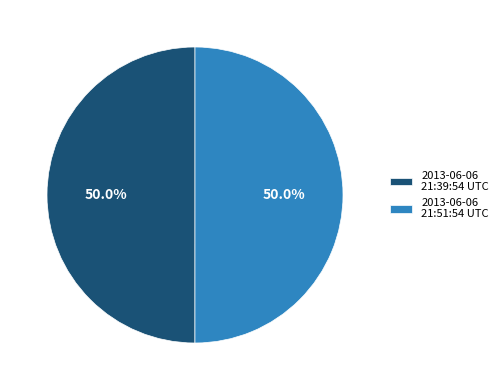

Approximately how many times larger is the value at 2013-06-06 21:39:54 UTC compared to 2013-06-06 21:51:54 UTC?

1.0